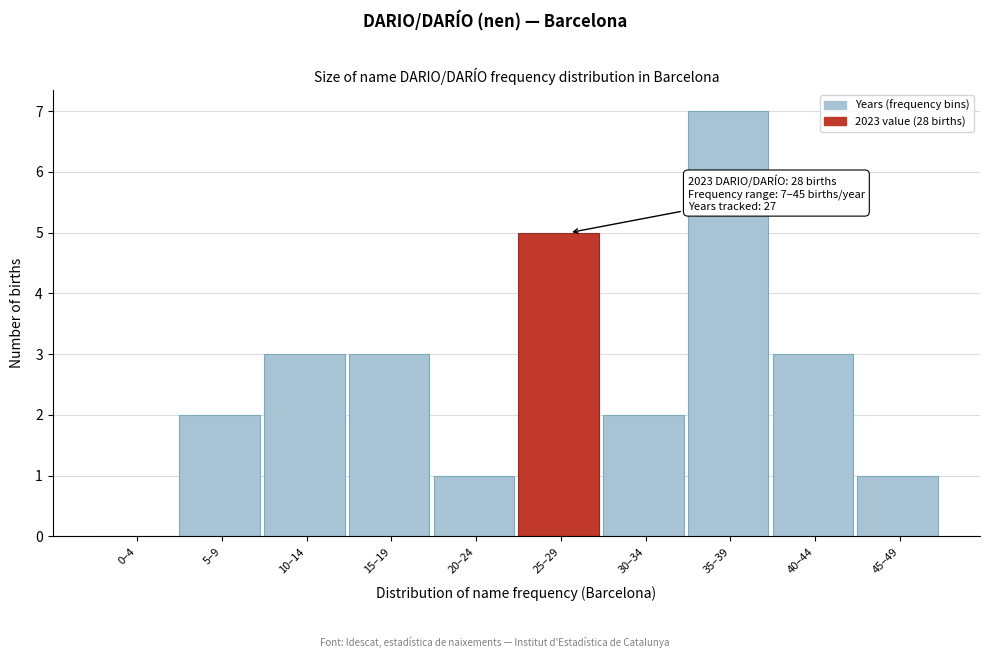

Reading left to right, extract all data points from this chart.

0–4=0	5–9=2	10–14=3	15–19=3	20–24=1	25–29=5	30–34=2	35–39=7	40–44=3	45–49=1